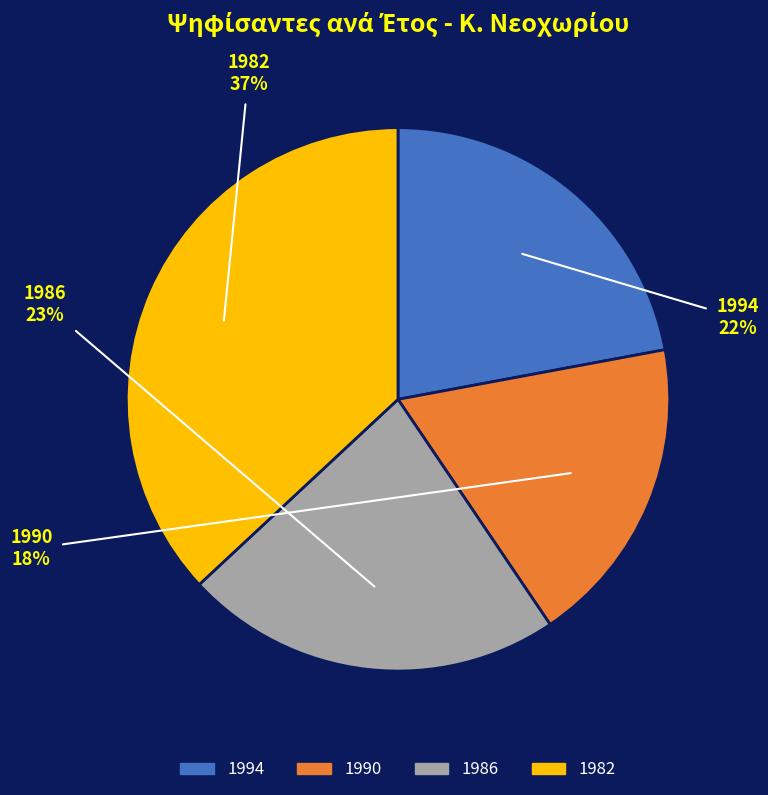

Does 1990 represent more than half of the total?

No